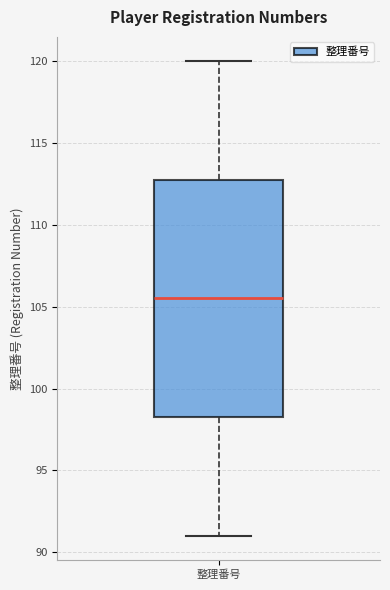

Read this box plot against the y-axis: the position of the median line, the range covered by the box, and the ends of both whiskers. The values are not printed on the chart, so give them approximately, as read against the axis.

median 105.5, box 98.5 to 113.0, whiskers 91.0 to 120.0